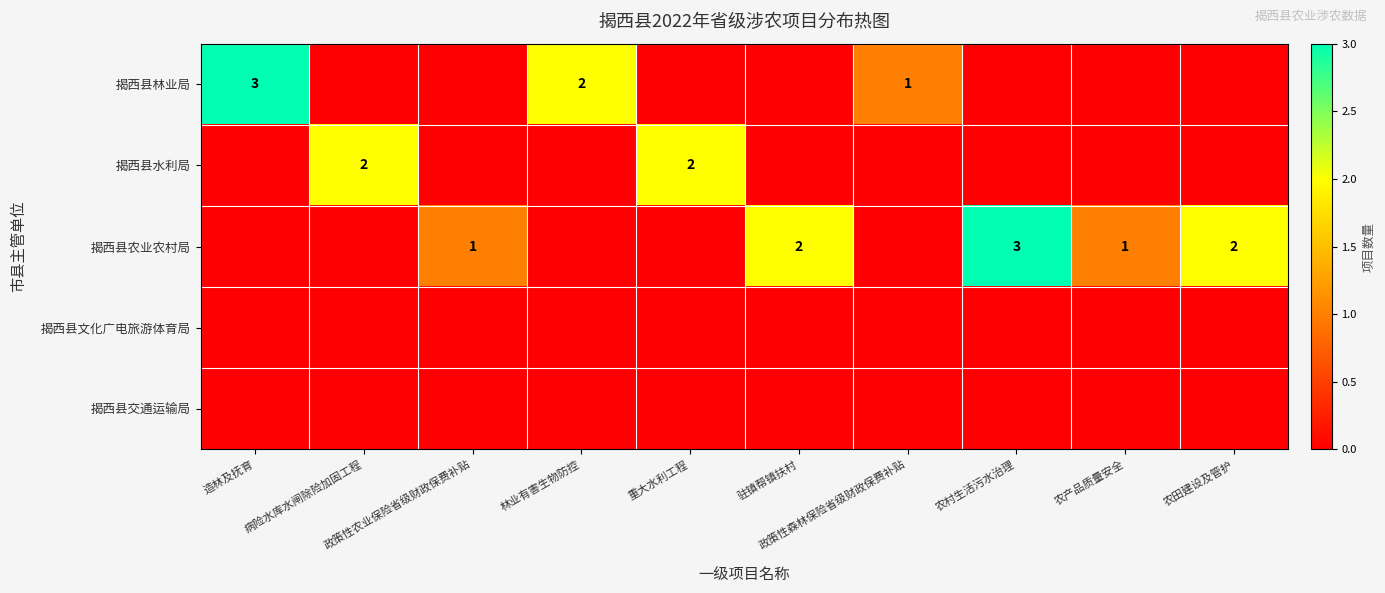

Count the 揭西县林业局 values in the range 0 to 1.

8